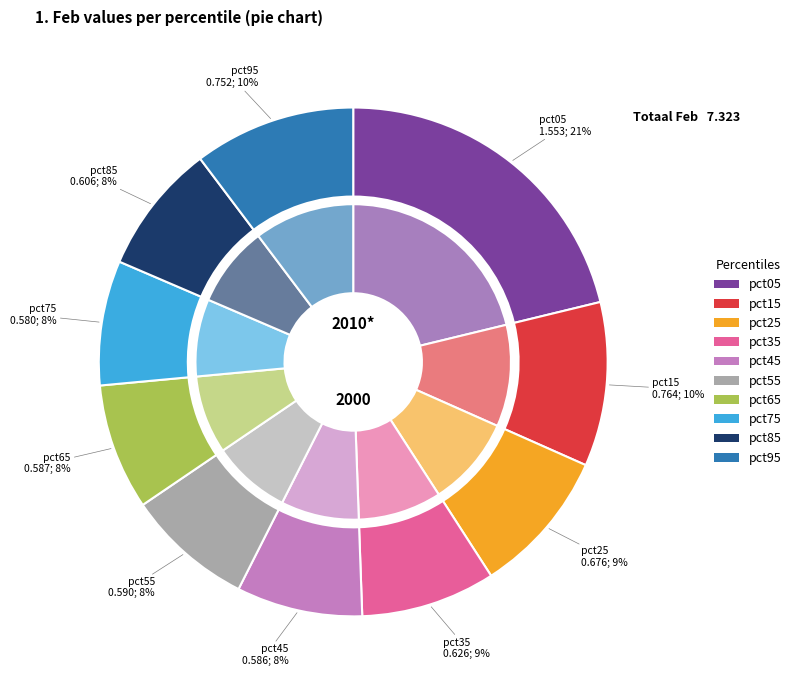

To the nearest percent, what is the combined percentage of pct75 and pct65?

16%